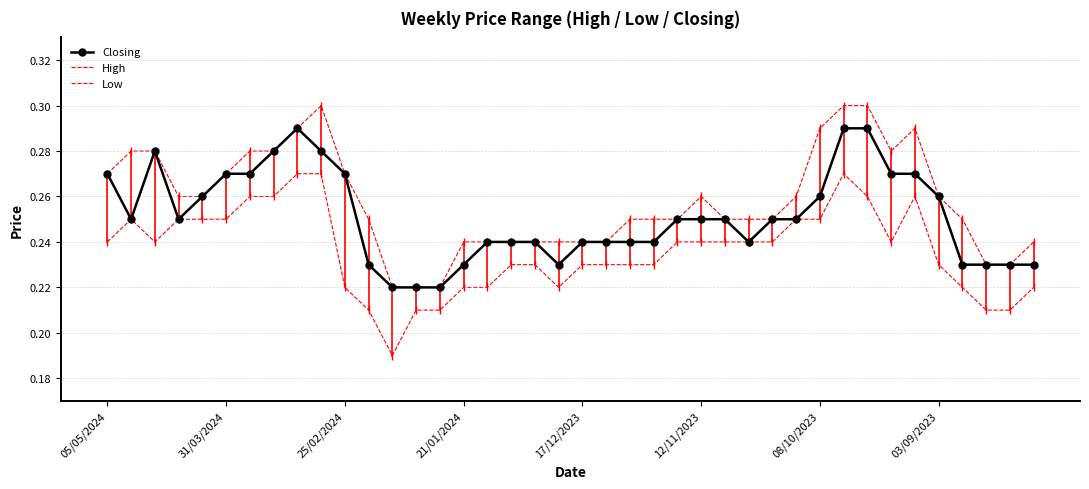

Rank the series by their maximum value, from lowest to highest.

Low, Closing, High